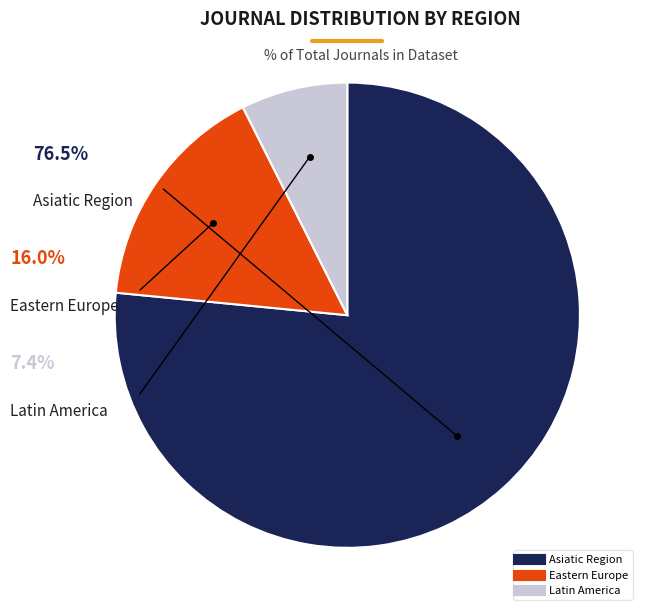

Is there any slice that represents more than half of the pie?

Yes